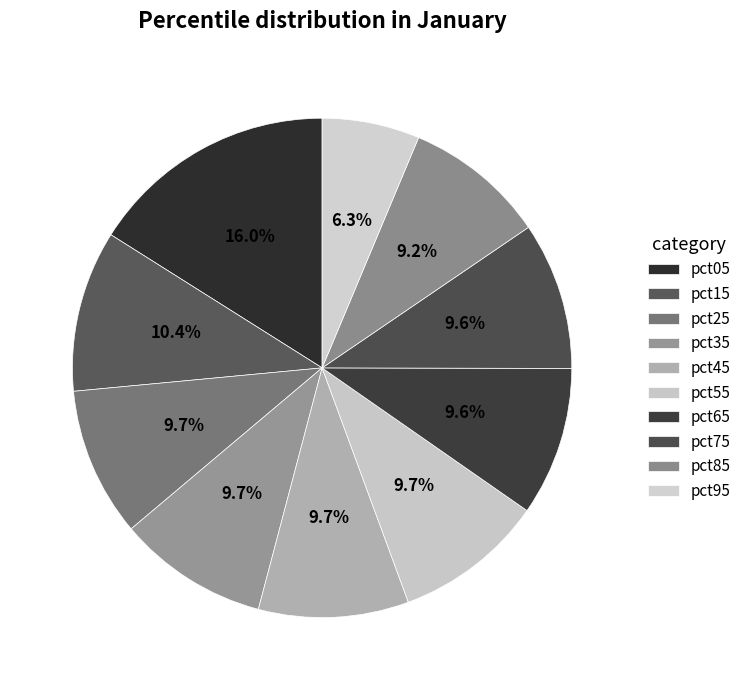

Count the number of slices in the pie.

10